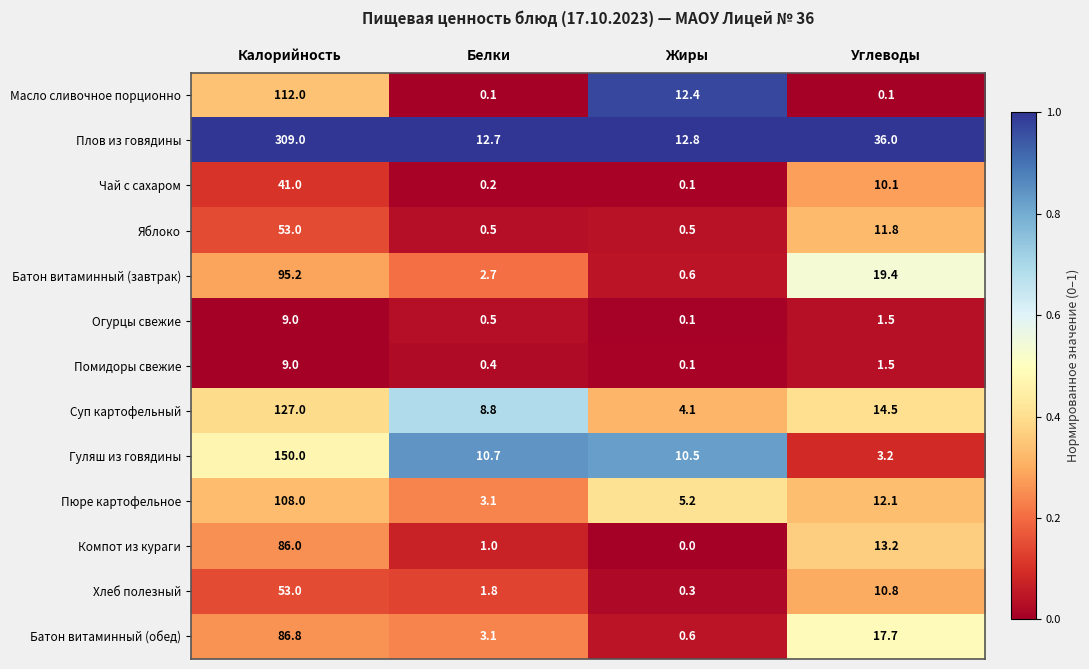

At how many categories does at least one series exceed 0?

4